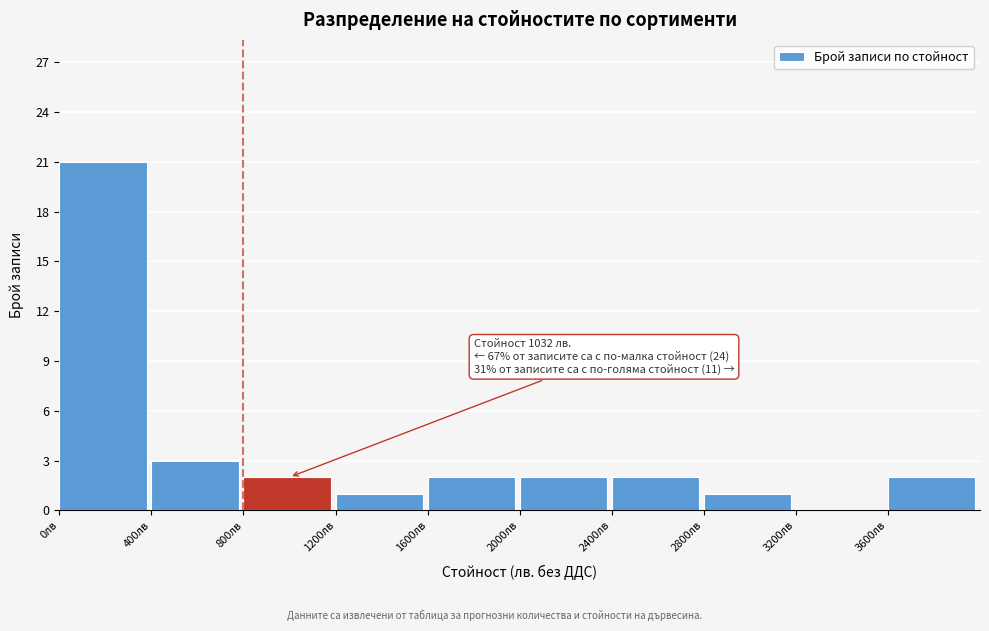

Over which range of the x-axis is the bar tallest?

0 to 400